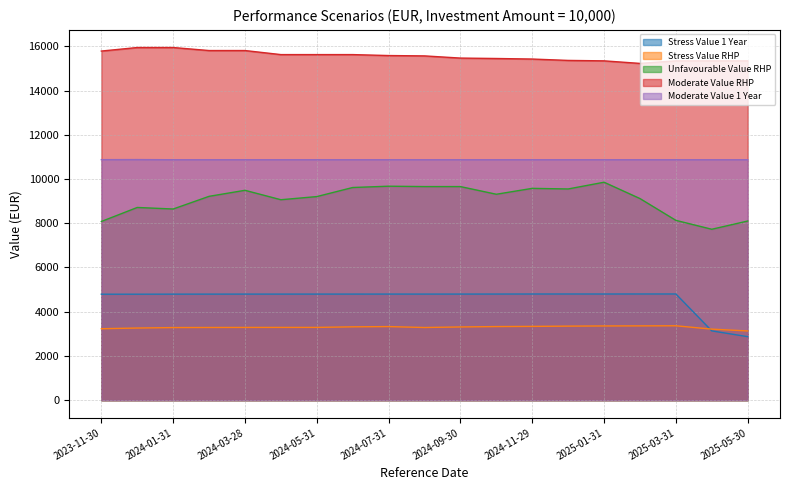

How many lines are shown in the chart?

5